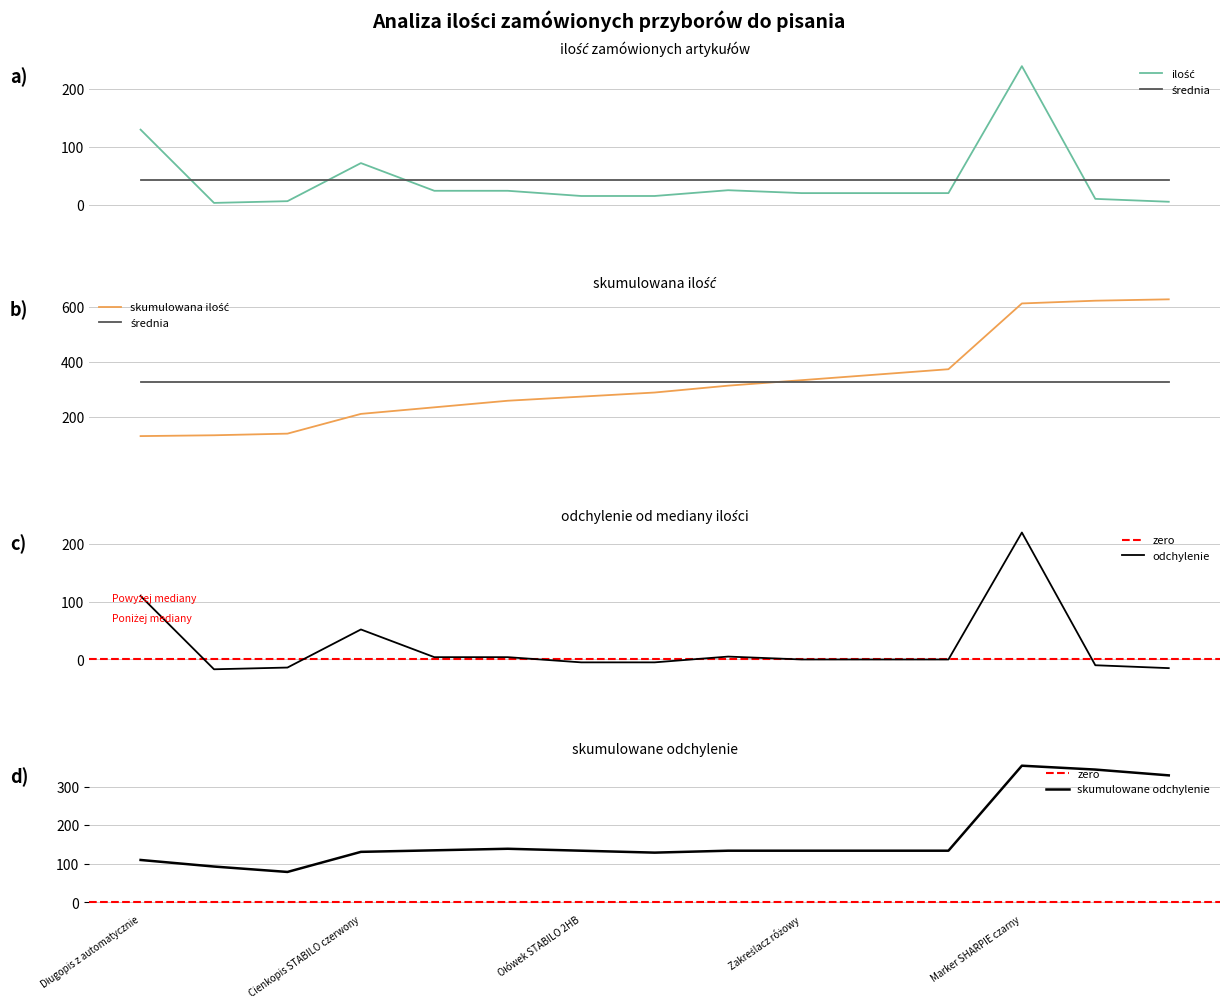

Reading right to left, what are all the values shown in this chart?

5	10	240	20	20	20	25	15	15	24	24	72	6	3	130